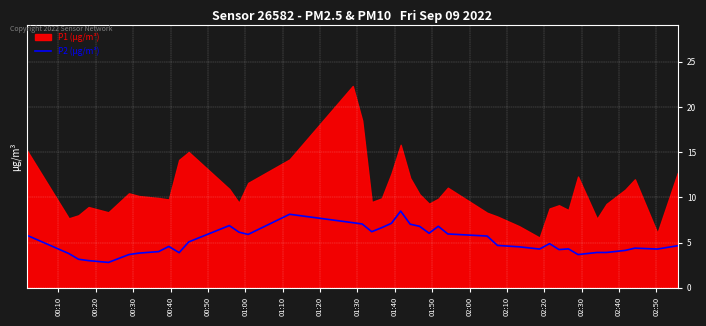

What is the minimum value for P2 (µg/m³)?

2.8